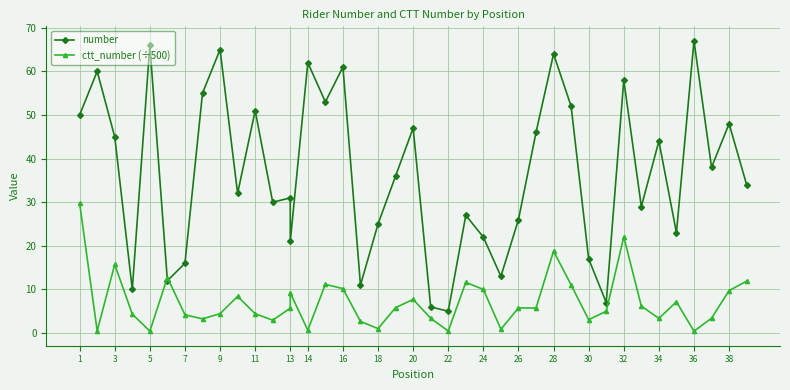

Reading right to left, transcribe all the data shown in this chart.

number: 34.0	48.0	38.0	67.0	23.0	44.0	29.0	58.0	7.0	17.0	52.0	64.0	46.0	26.0	13.0	22.0	27.0	5.0	6.0	47.0	36.0	25.0	11.0	61.0	53.0	62.0	21.0	31.0	30.0	51.0	32.0	65.0	55.0	16.0	12.0	66.0	10.0	45.0	60.0	50.0
ctt_number (÷500): 11.9	9.7	3.4	0.4	7.2	3.4	6.2	22.1	5.0	3.1	11.0	18.8	5.7	5.8	0.9	10.0	11.6	0.5	3.4	7.7	5.8	1.0	2.7	10.2	11.2	0.7	9.2	5.7	2.9	4.4	8.4	4.5	3.2	4.2	12.7	0.4	4.3	15.7	0.5	29.8